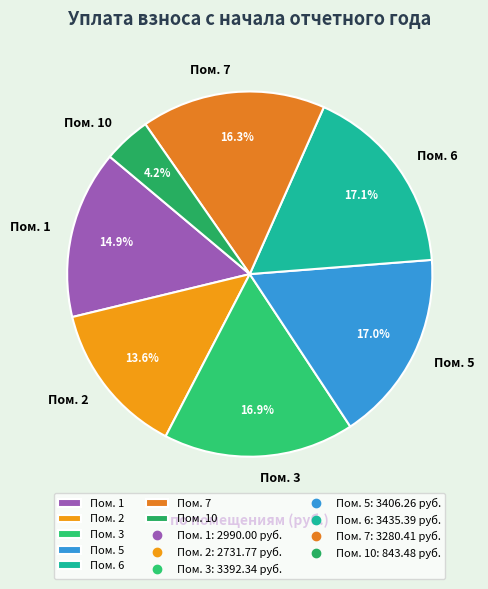

Which slice is the smallest?

Пом. 10